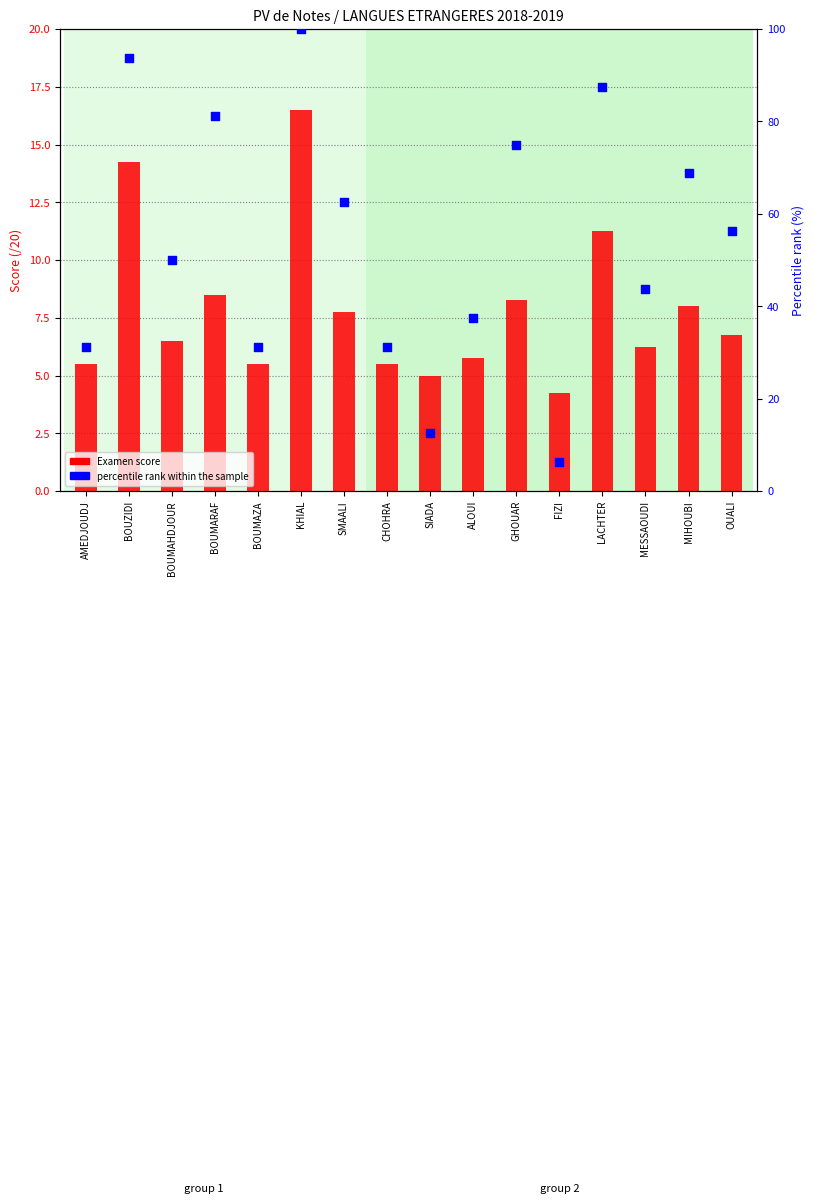

Which series has the widest spread of Y values?

percentile rank within the sample